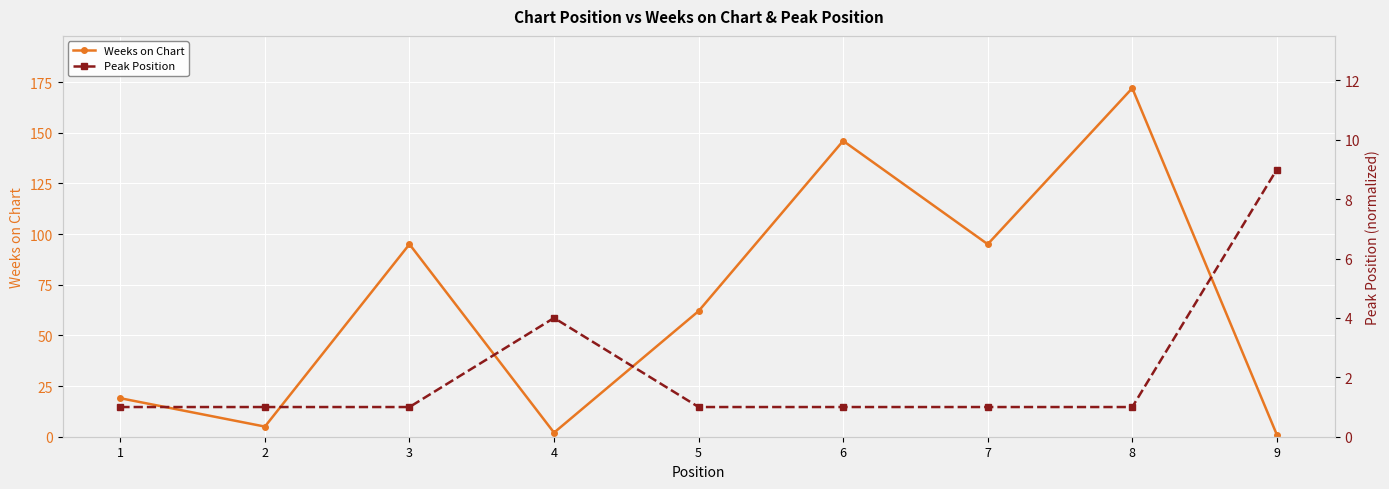

How many values in the Weeks on Chart series are below 62?

4